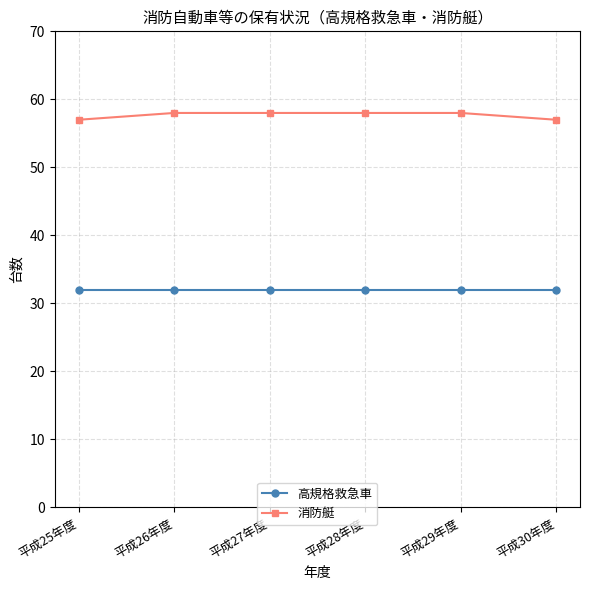

Reading left to right, extract all data points from this chart.

高規格救急車: 32	32	32	32	32	32
消防艇: 57	58	58	58	58	57